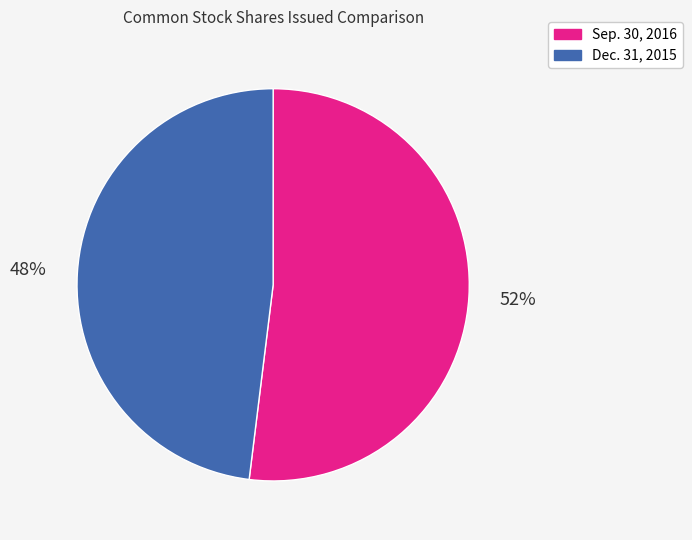

What percentage is the Sep. 30, 2016 slice, to the nearest percent?

52%